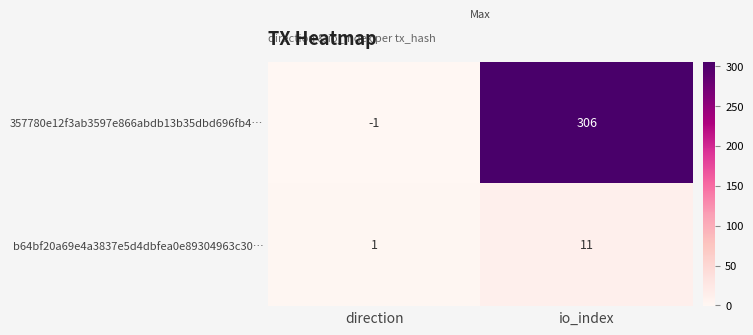

The 357780e12f3ab3597e866abdb13b35dbd696fb4… series shows 306 at io_index. True or false?

True